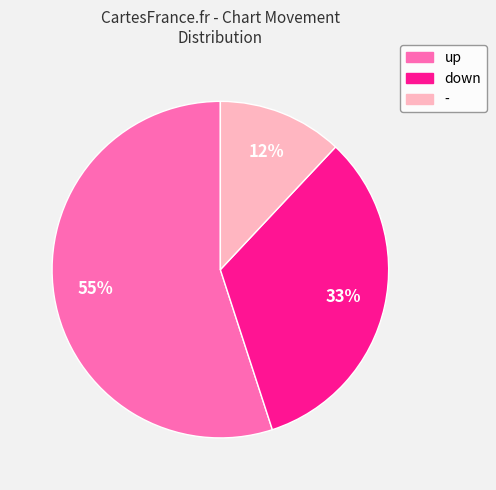

Which category has the smallest portion of the pie?

-